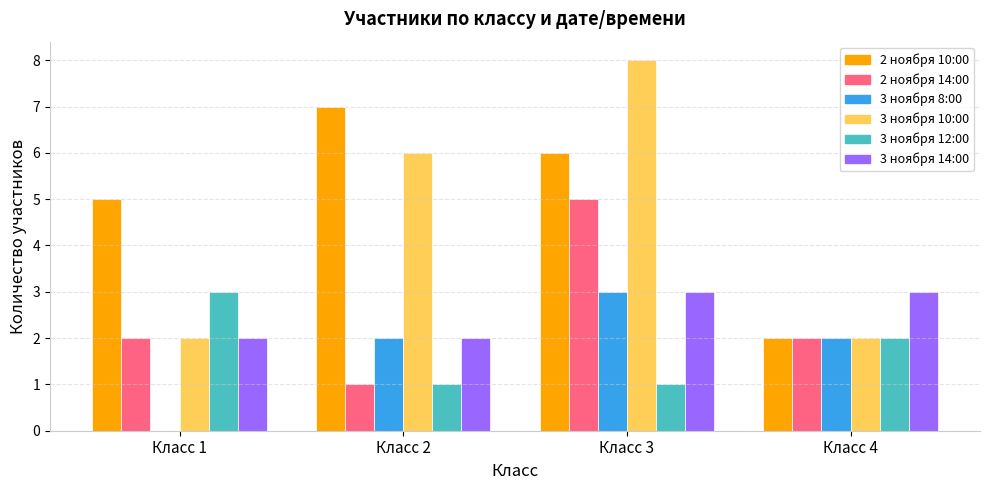

Reading left to right, list all the values displayed in this chart.

2 ноября 10:00: 5	7	6	2
2 ноября 14:00: 2	1	5	2
3 ноября 8:00: 0	2	3	2
3 ноября 10:00: 2	6	8	2
3 ноября 12:00: 3	1	1	2
3 ноября 14:00: 2	2	3	3